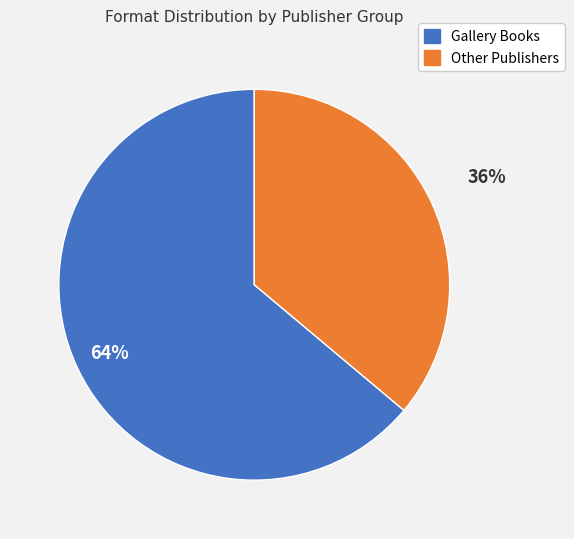

To the nearest percent, what is the average slice percentage?

50%